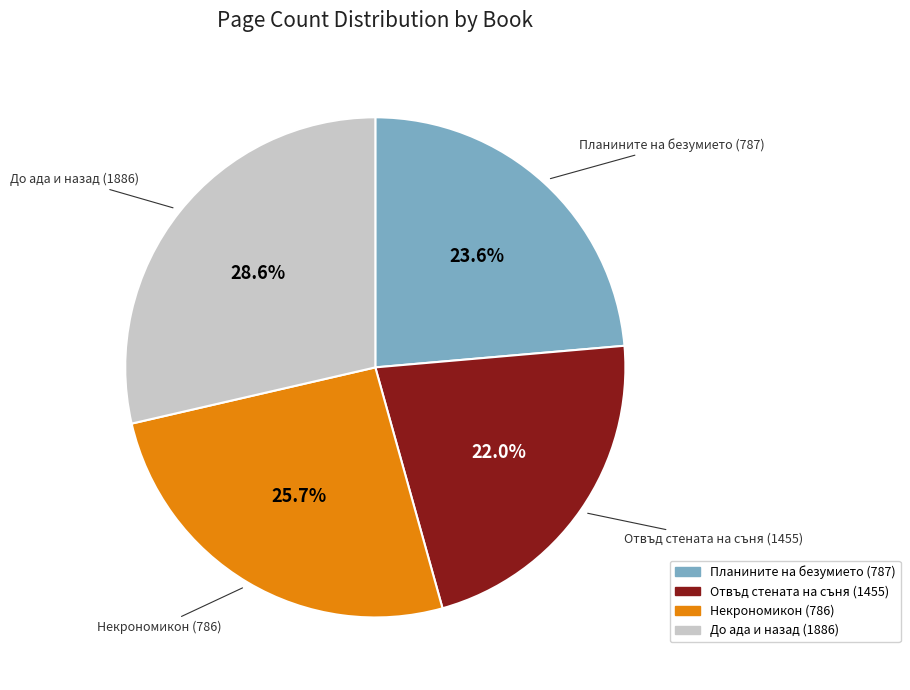

To the nearest percent, what is the difference between the largest and smallest slice percentages?

7%